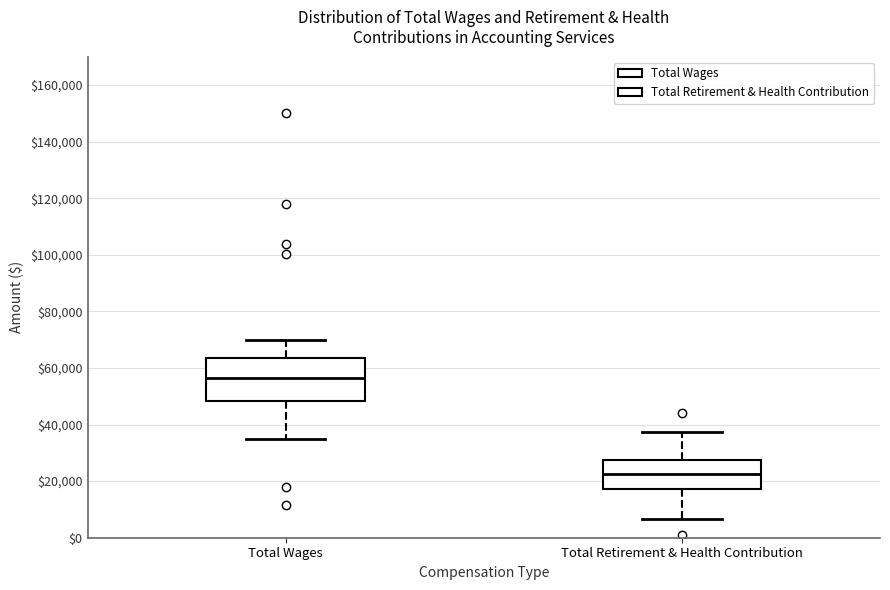

Which box has the lowest median line?

Total Retirement & Health Contribution